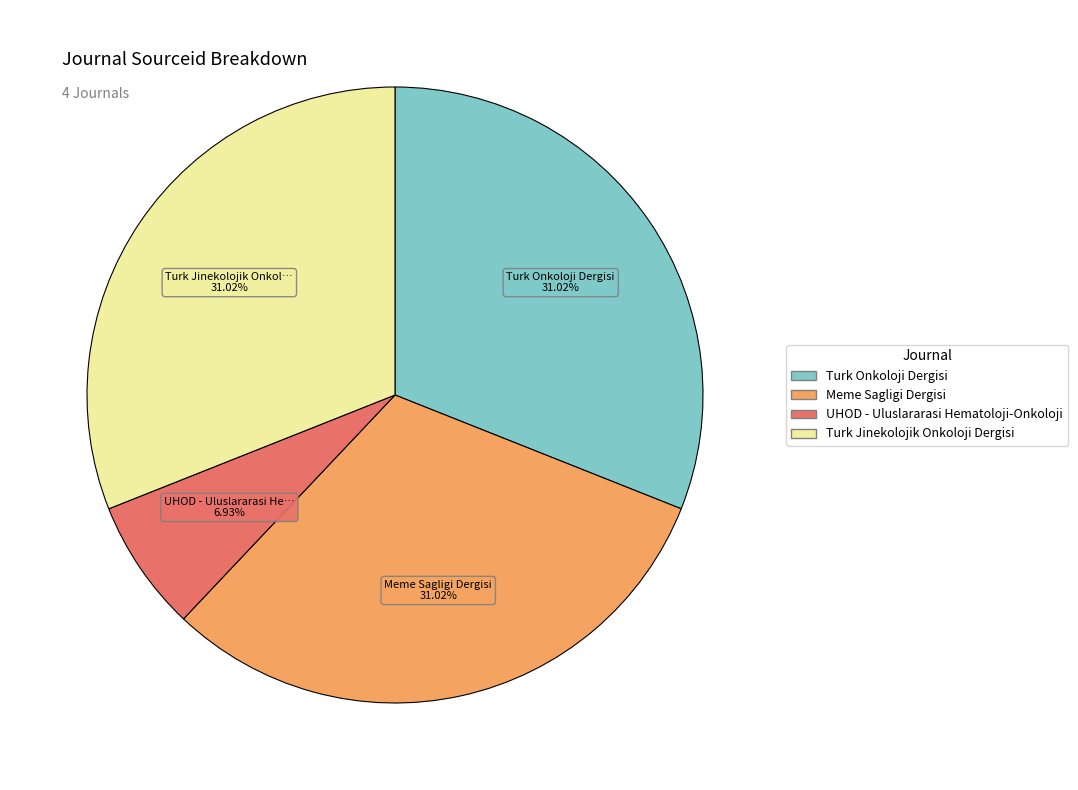

Is there a majority slice in this chart?

No